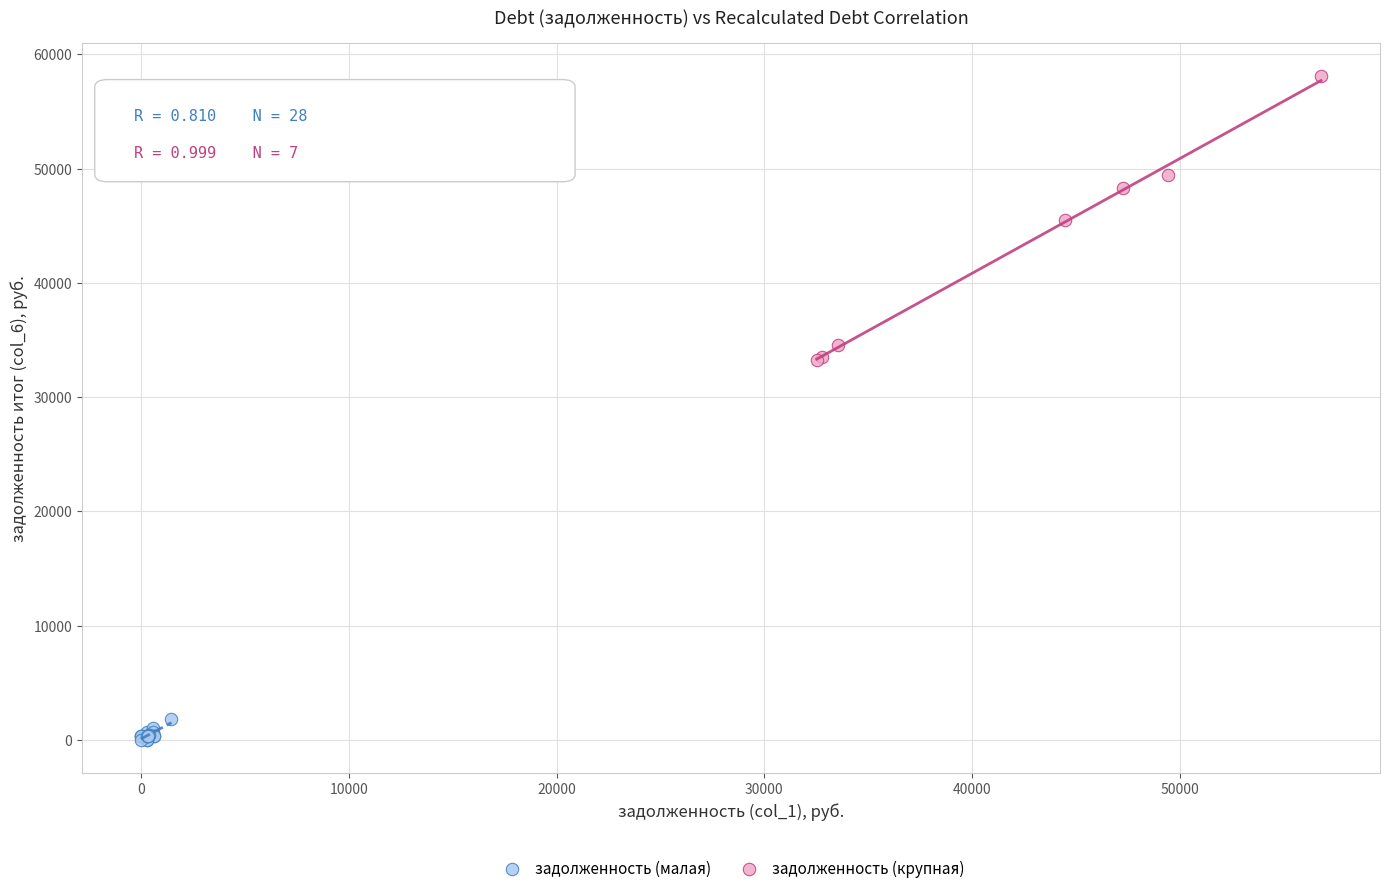

Which series has the largest Y range (max minus min)?

задолженность (крупная)